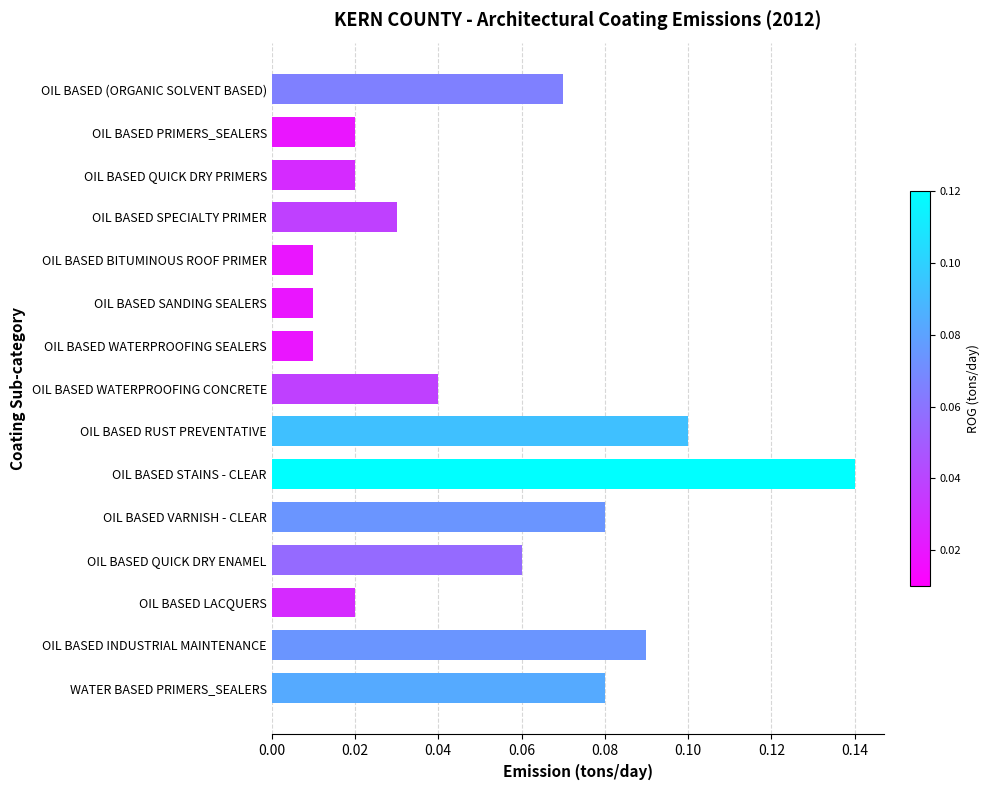

Which category has the highest value across all series?

OIL BASED STAINS - CLEAR